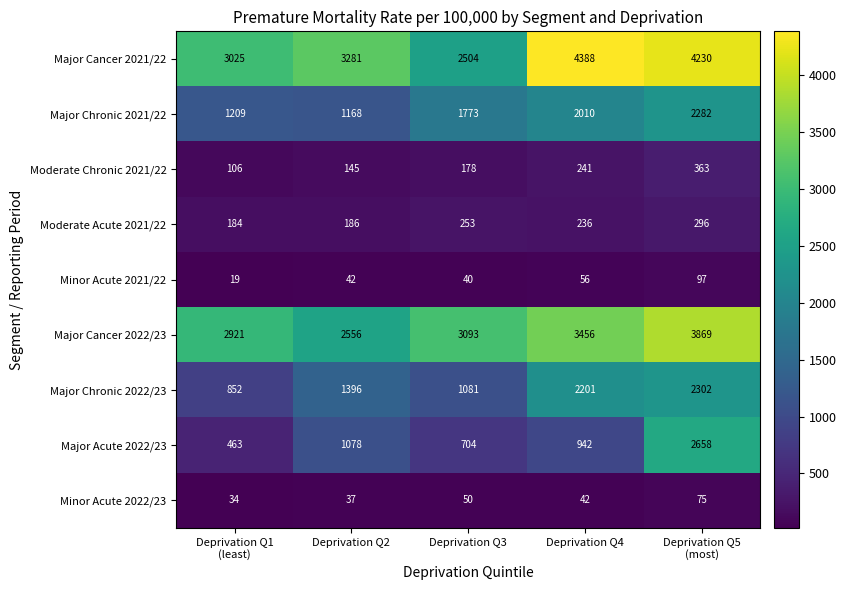

Which series has the largest total across all categories?

Major Cancer 2021/22